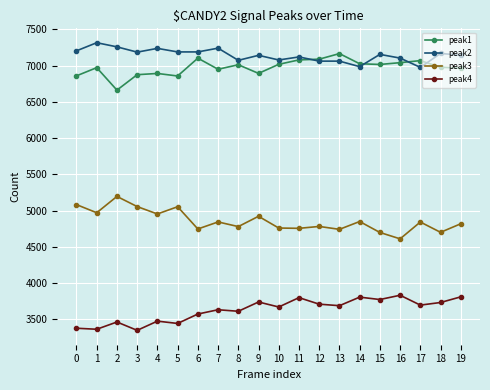

What are all the series names shown in the legend?

peak1, peak2, peak3, peak4